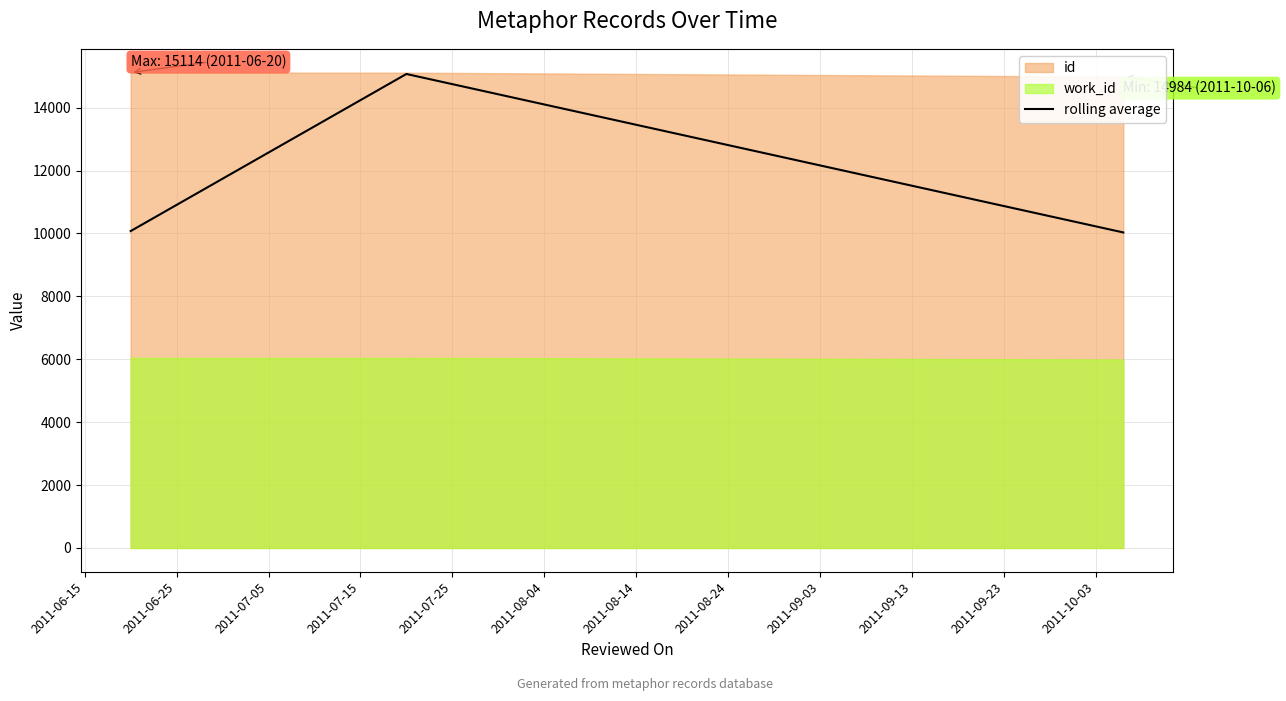

What is the maximum value for rolling average?

15070.0